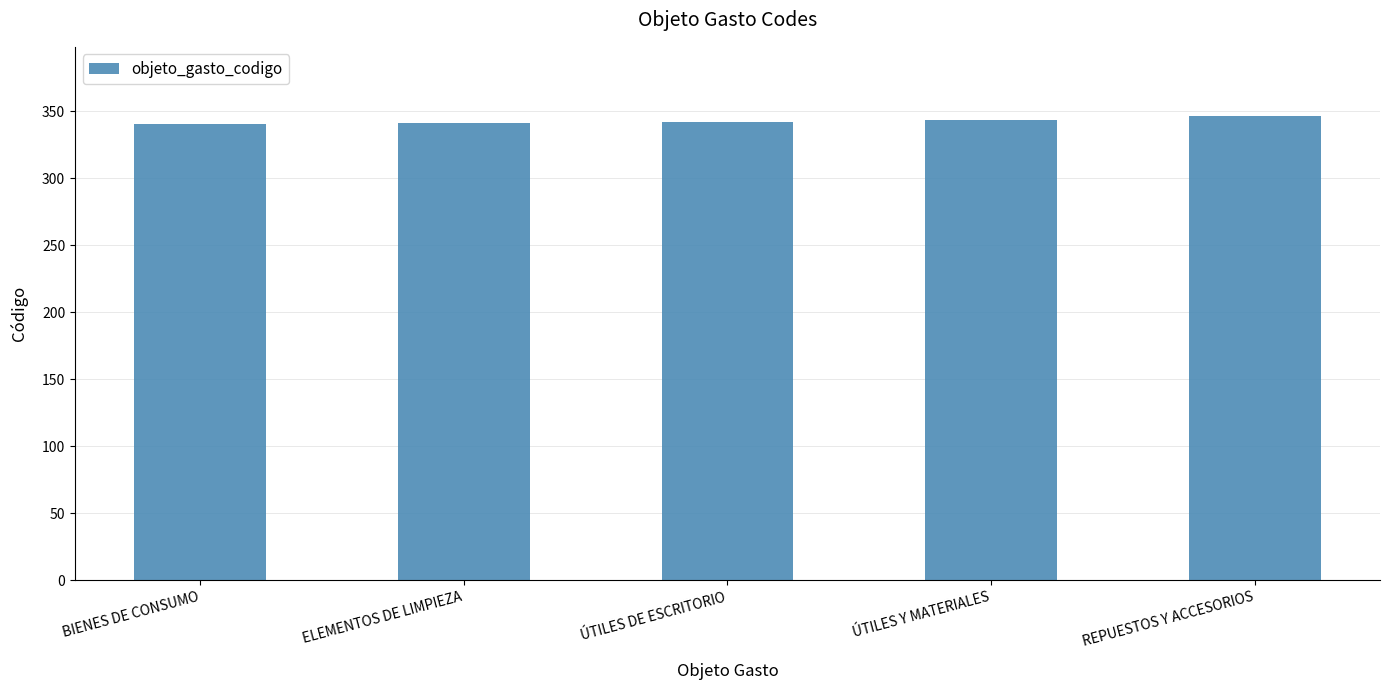

Is it true that the value at BIENES DE CONSUMO is 597?

False